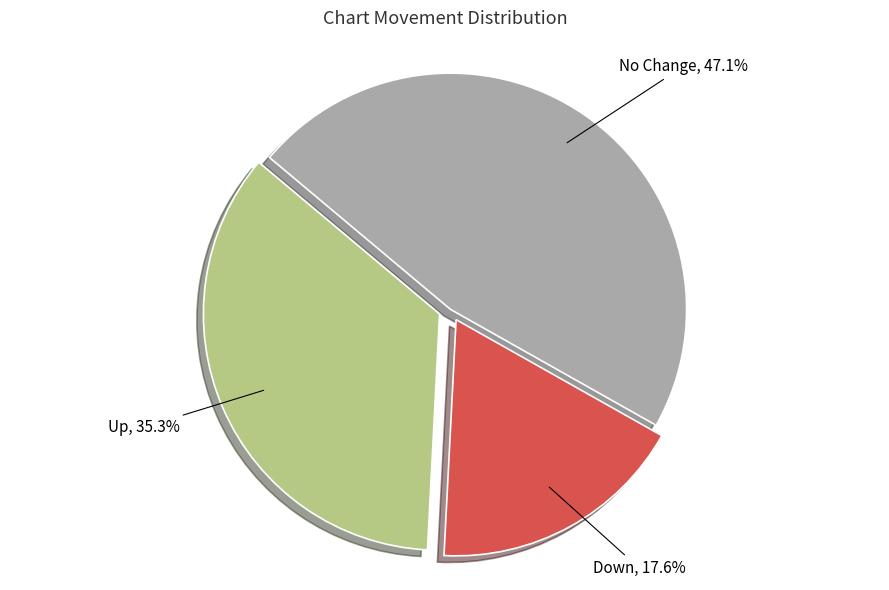

Does any single category account for the majority?

No